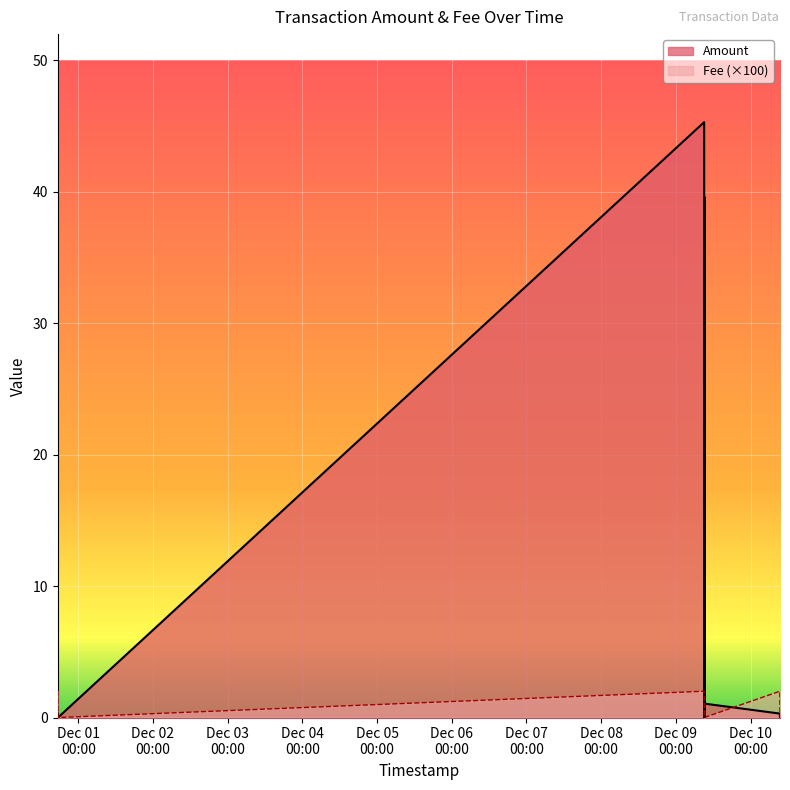

The value of Amount at 2023-12-09 09:04:37 is 74.9. True or false?

False